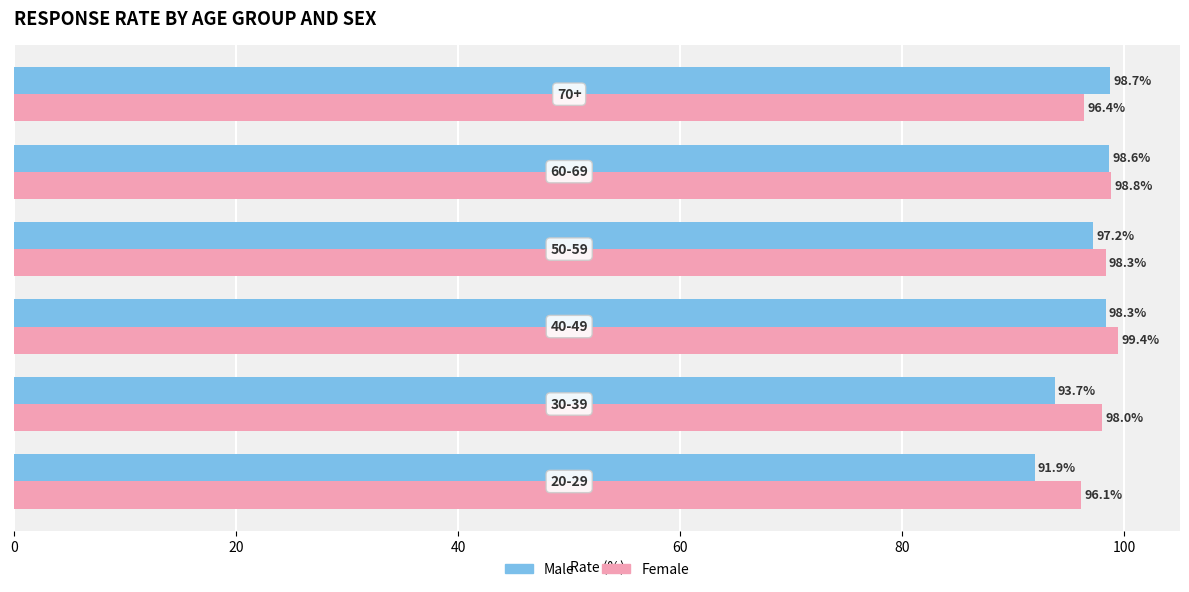

At how many categories does at least one series exceed 93?

6